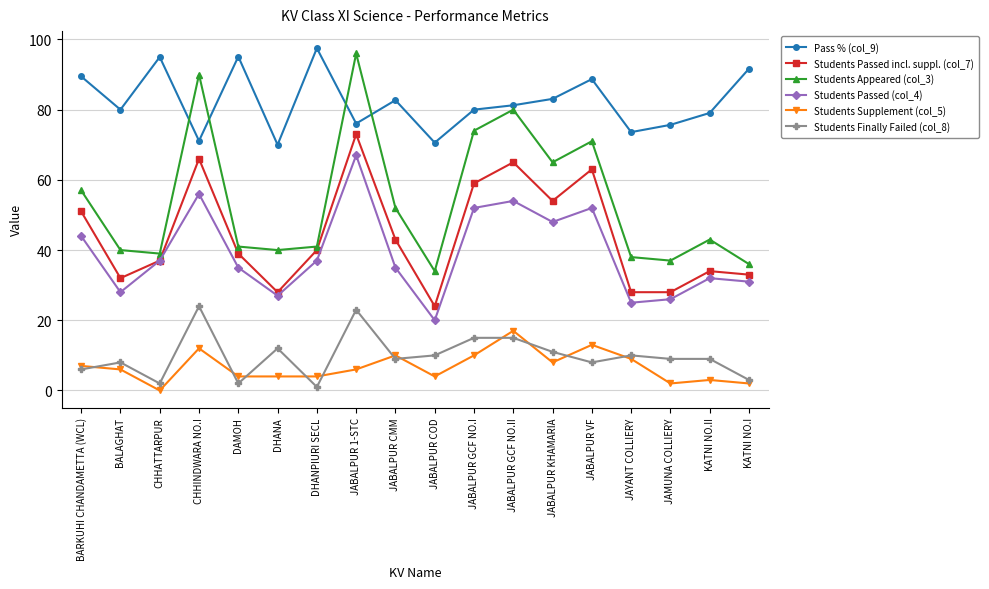

True or false: Students Supplement (col_5) has more than 2 interior local peaks.

True